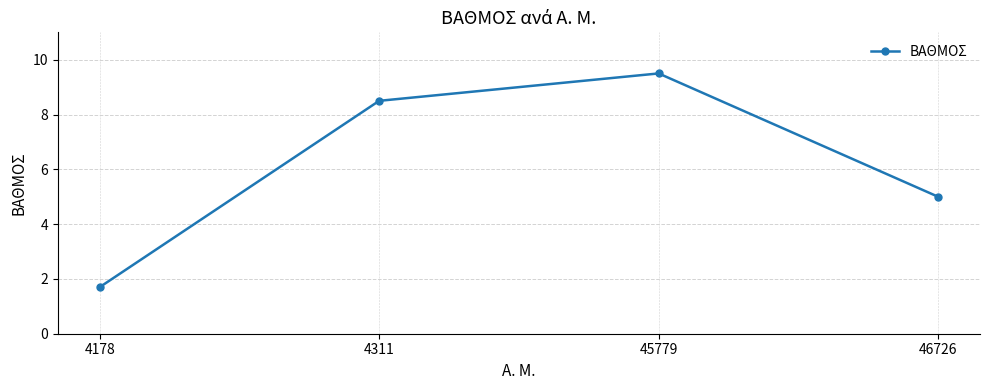

What value does the data have at 45779?

9.5